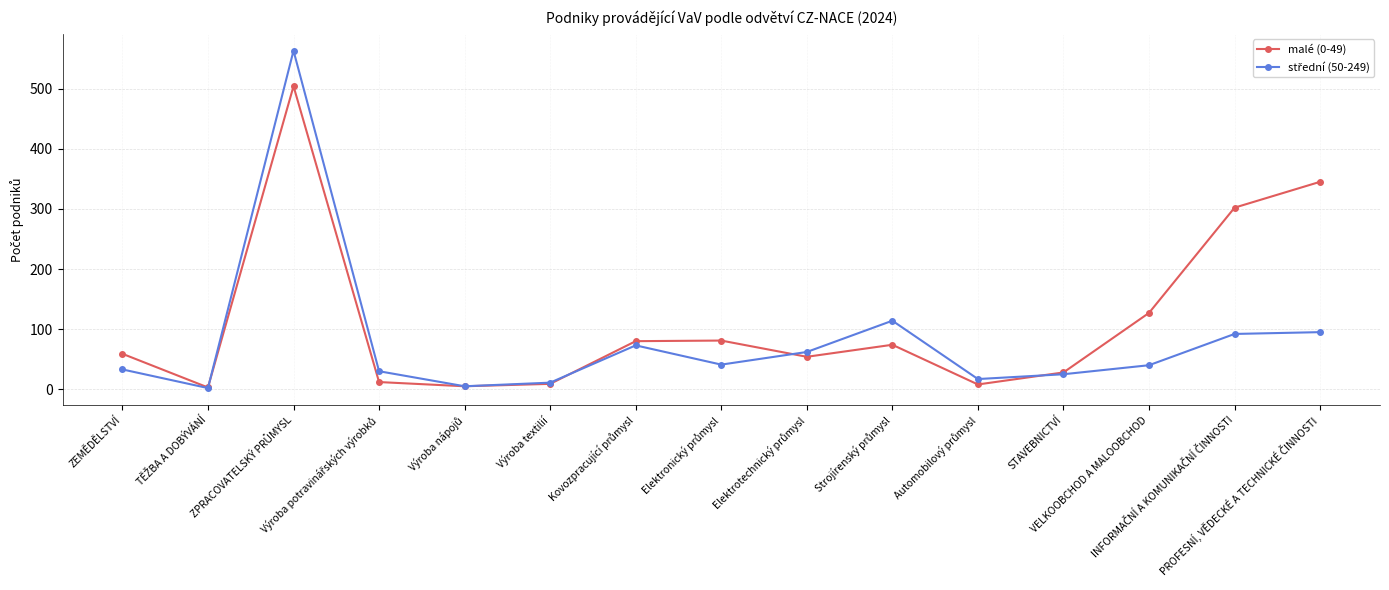

Which series has the largest total across all categories?

malé (0-49)